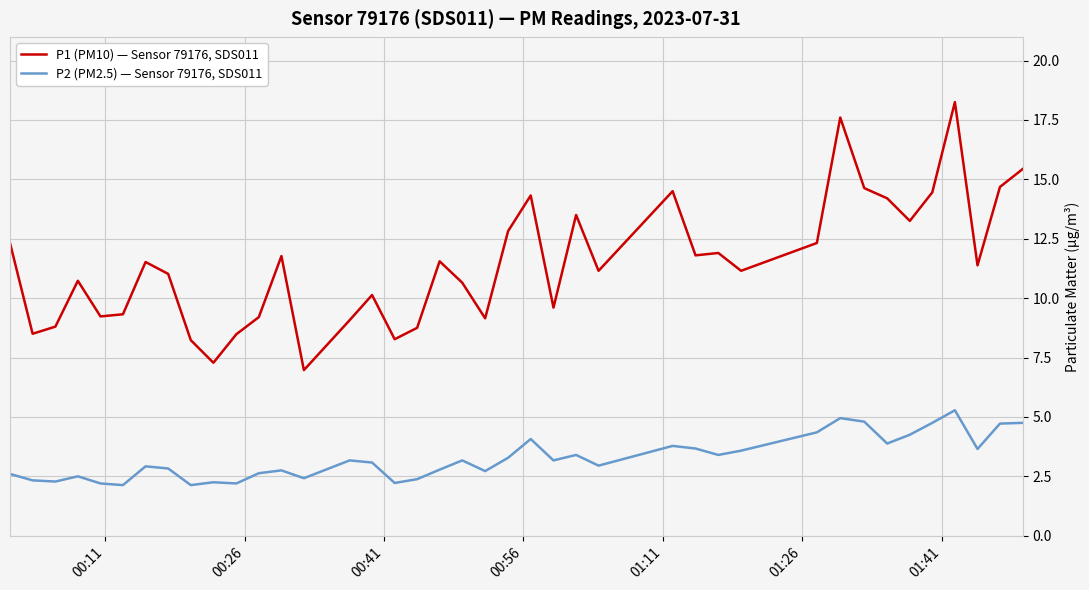

Which series has the largest total across all categories?

P1 (PM10) — Sensor 79176, SDS011